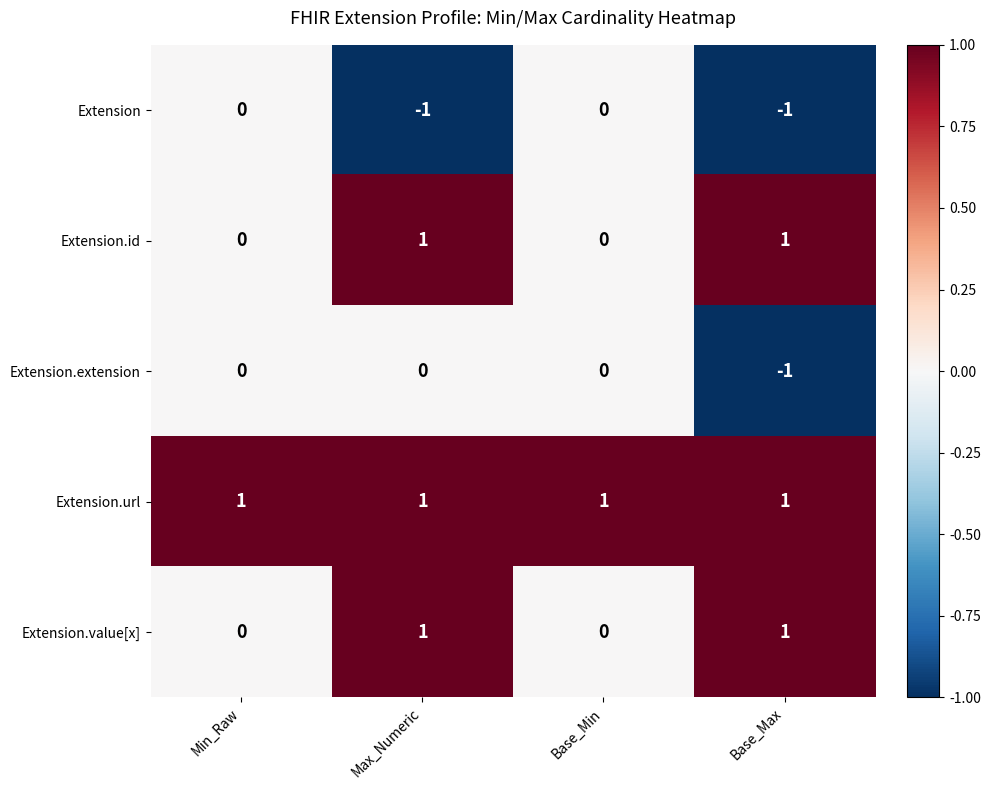

Is it true that Extension.value[x] equals 1 at Max_Numeric?

True